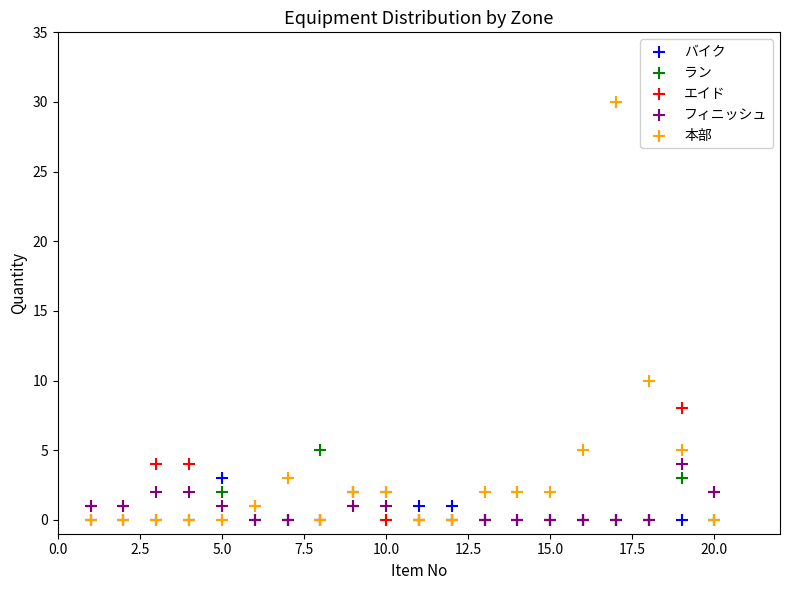

What are all the series names shown in the legend?

バイク, ラン, エイド, フィニッシュ, 本部